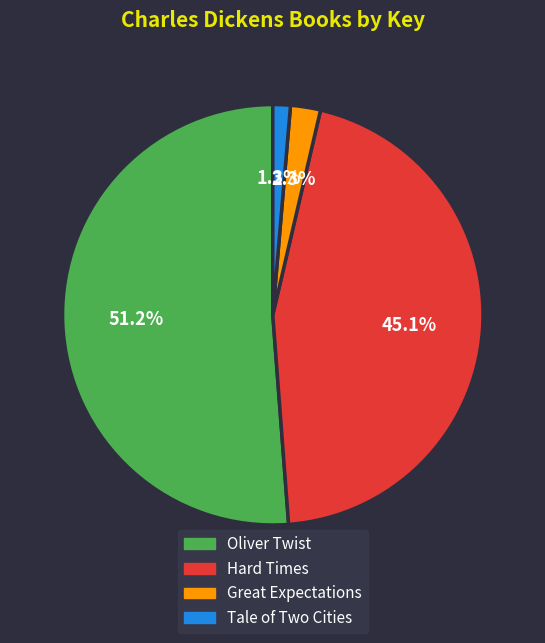

To the nearest percent, what is the difference between the Hard Times and Oliver Twist slice percentages?

6%